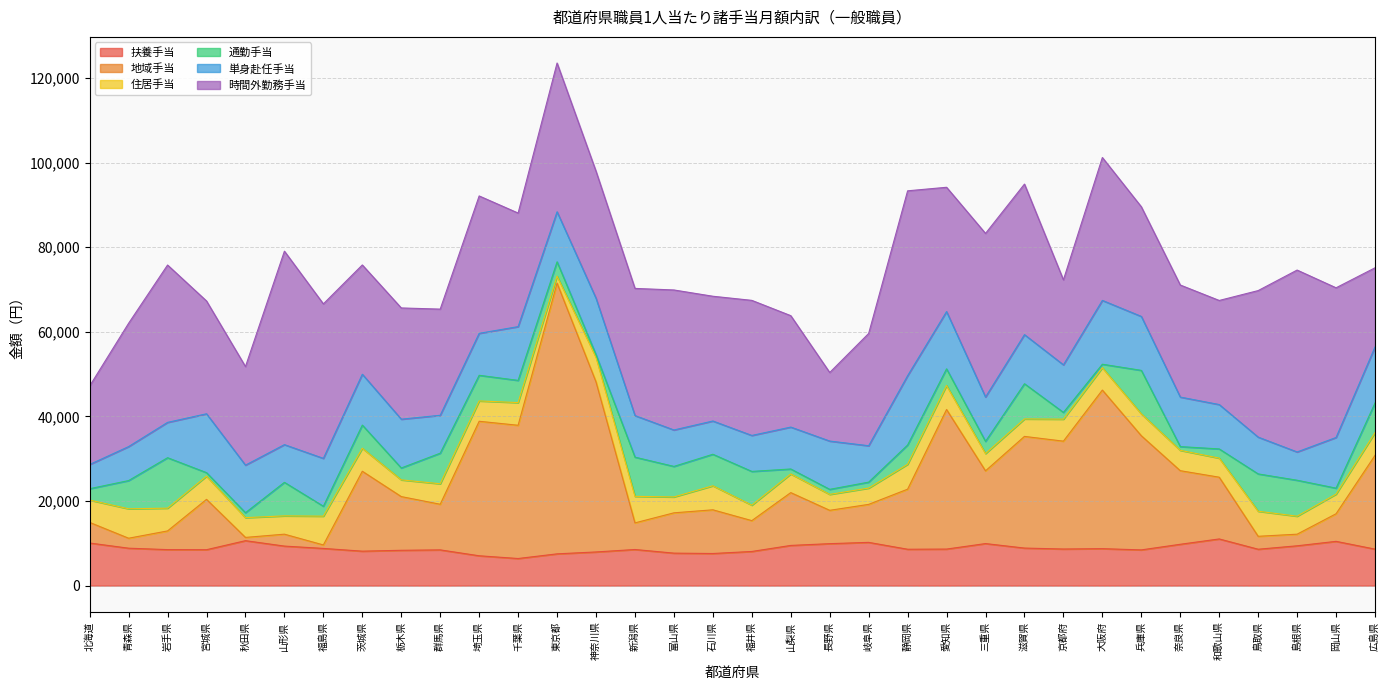

List the series in order of their peak value, lowest first.

住居手当, 扶養手当, 通勤手当, 単身赴任手当, 時間外勤務手当, 地域手当